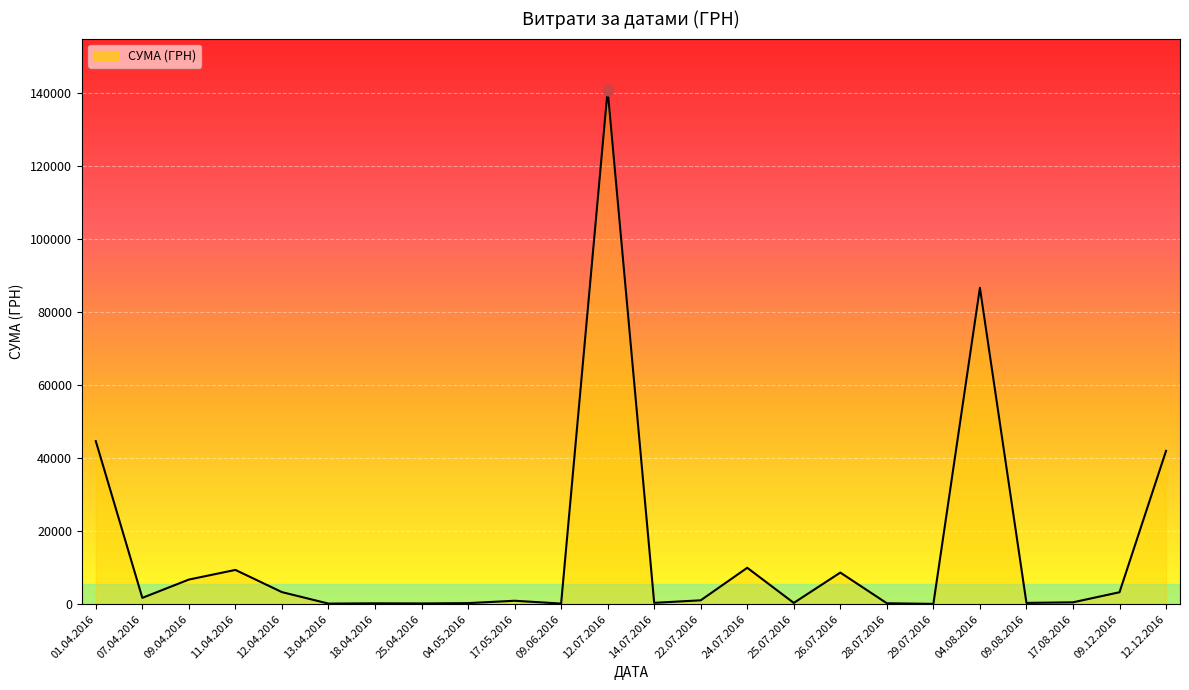

Approximately how many times larger is the value at 26.07.2016 compared to 17.05.2016?

9.1